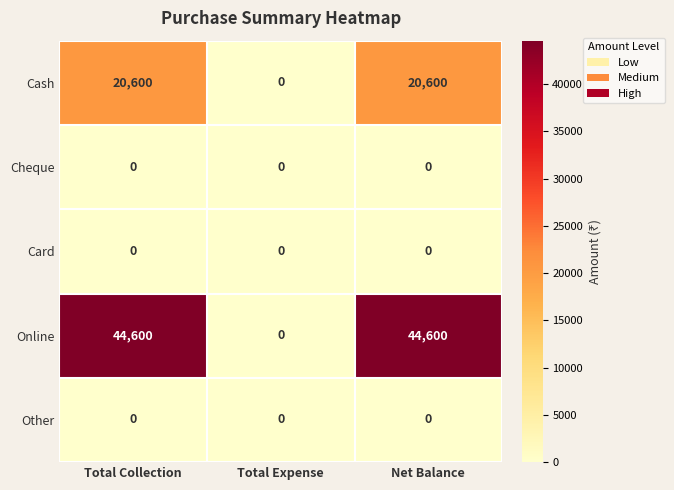

What is the greatest value displayed?

44600